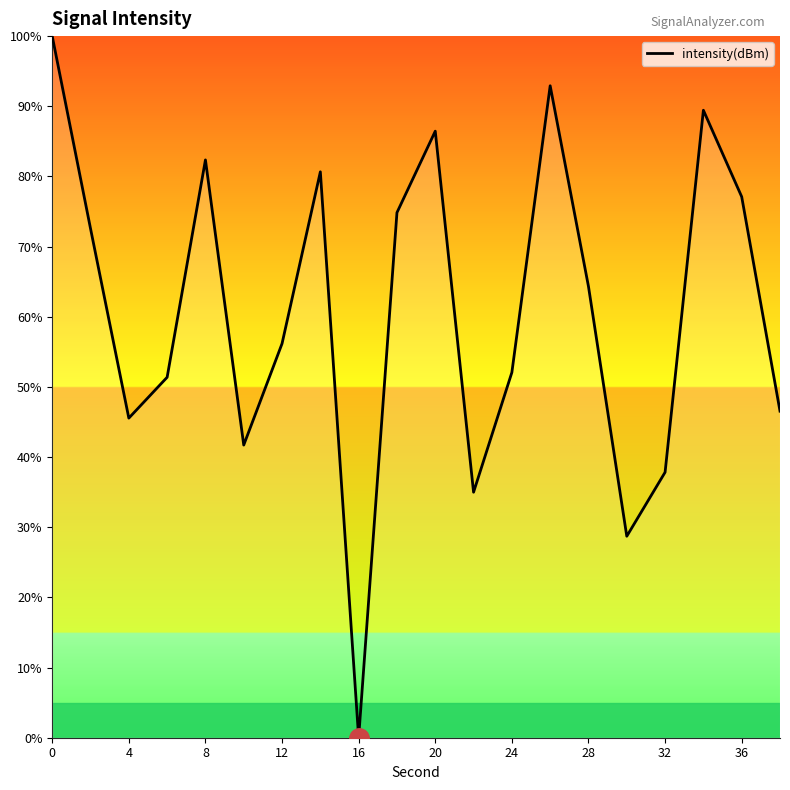

How many interior local valleys (lower than both neighbors) does the data have?

5